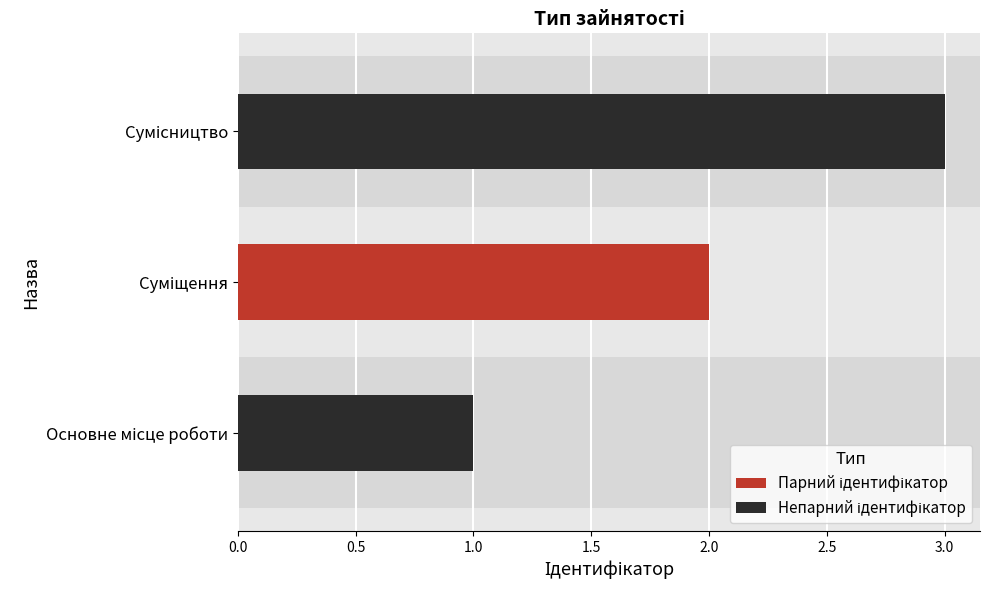

What is the maximum value shown in the chart?

3